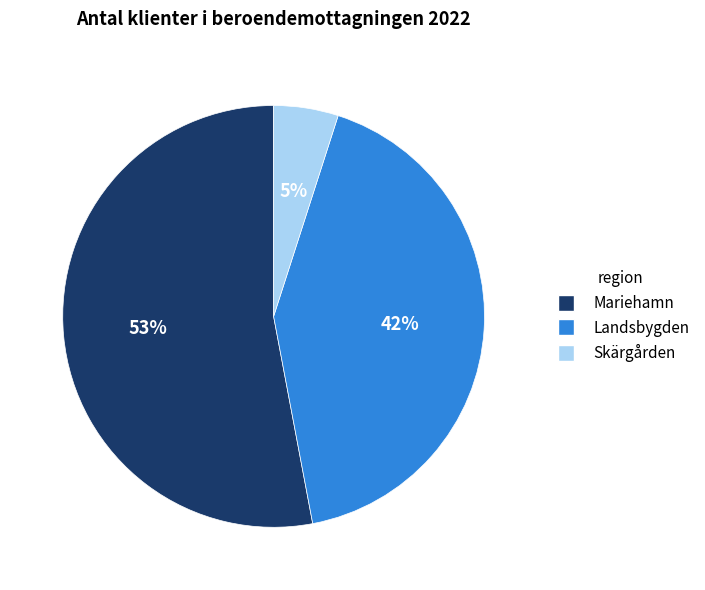

True or false: Skärgården accounts for 16% of the total.

False